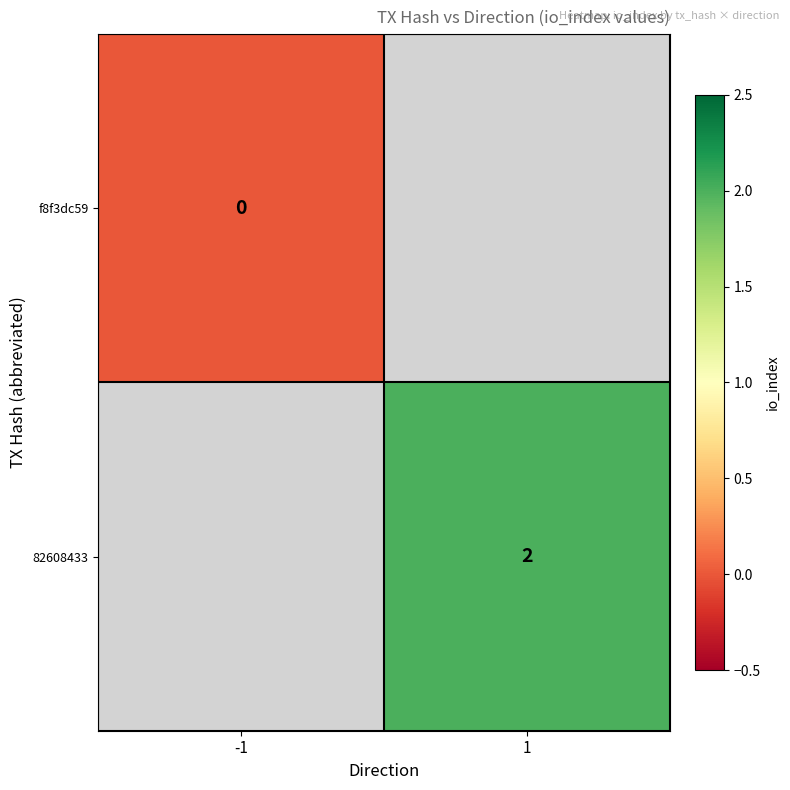

How many data points does each series have?

2